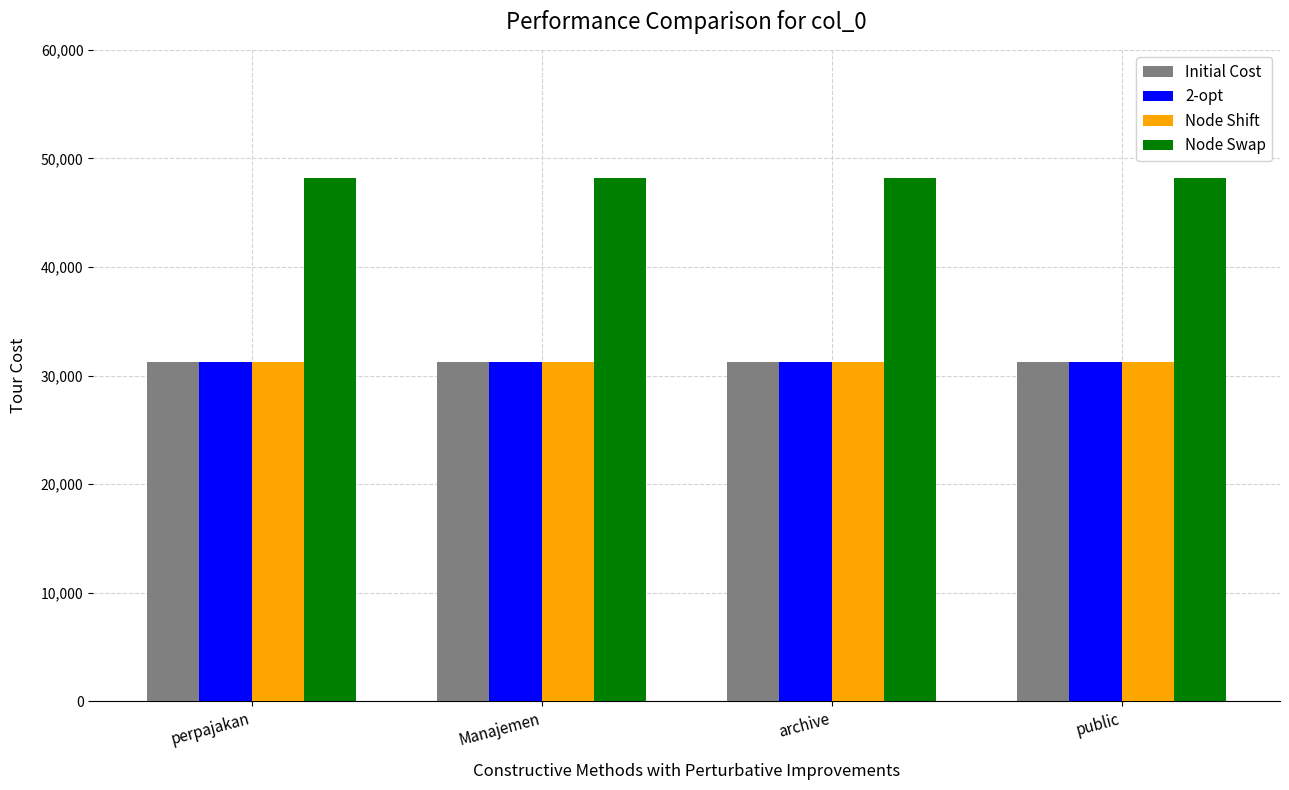

At how many categories does at least one series exceed 37662?

4